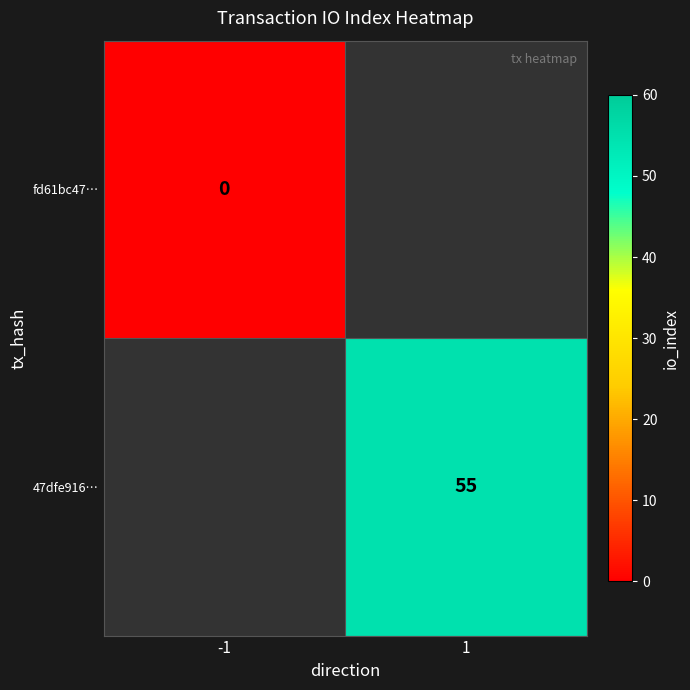

The 47dfe916… series shows 23 at 1. True or false?

False